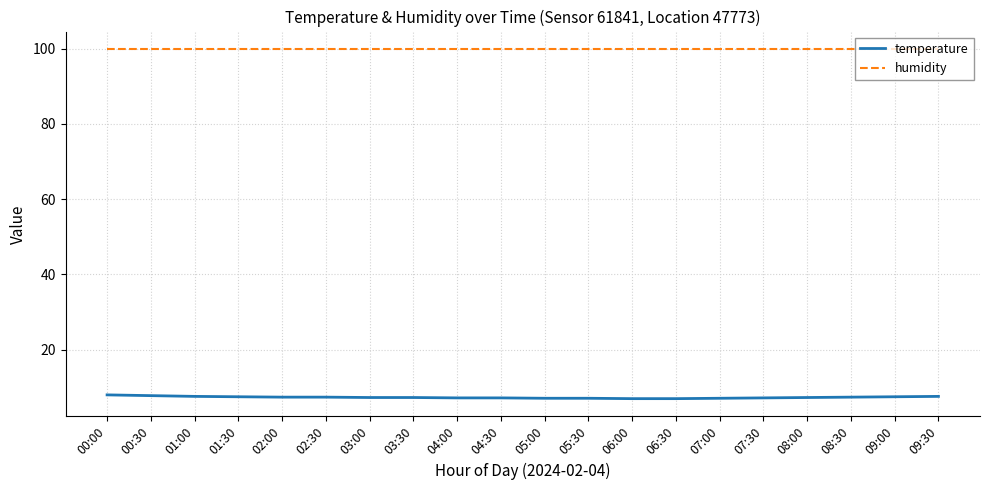

What is the spread (max minus min) of values at 00:00?

91.9